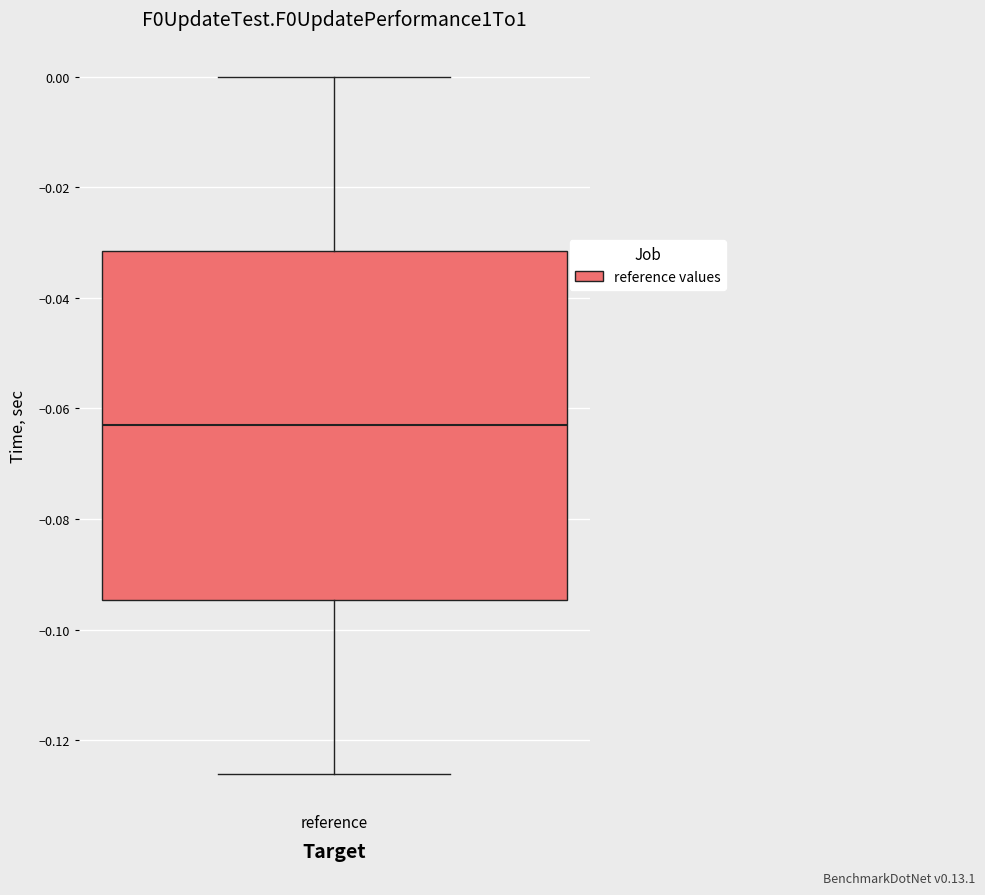

Read this box plot against the y-axis: the position of the median line, the range covered by the box, and the ends of both whiskers. The values are not printed on the chart, so give them approximately, as read against the axis.

median -0.064, box -0.094 to -0.032, whiskers -0.126 to 0.000